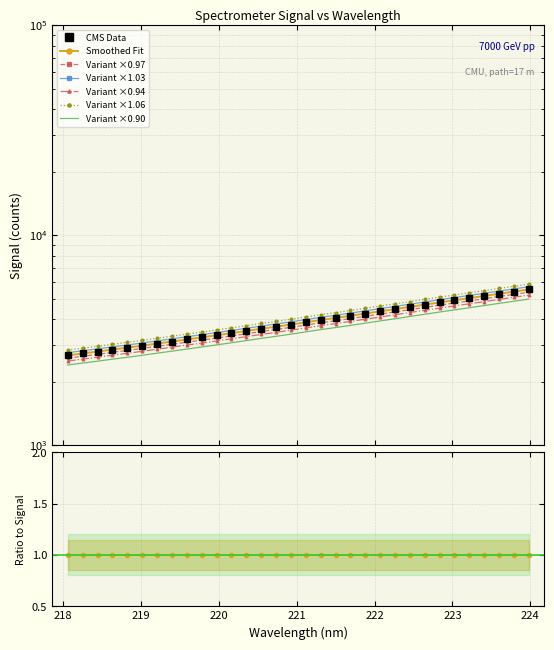

True or false: Spectrometer Signal and Smoothed Fit cross at least once.

False